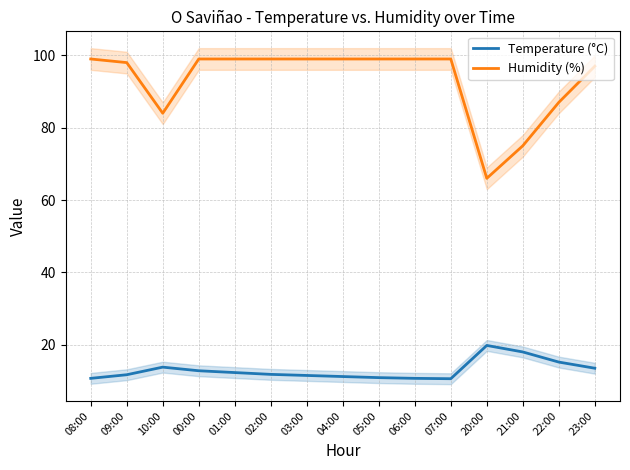

True or false: Humidity (%) and Temperature (°C) intersect in this chart.

False